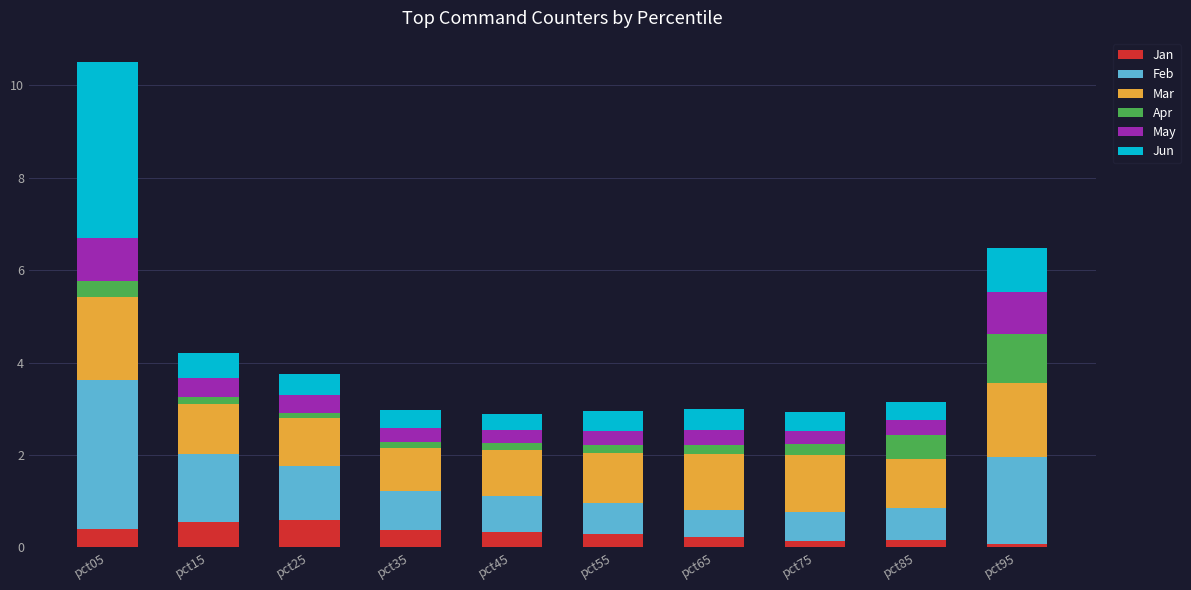

Which series has the largest total across all categories?

Mar